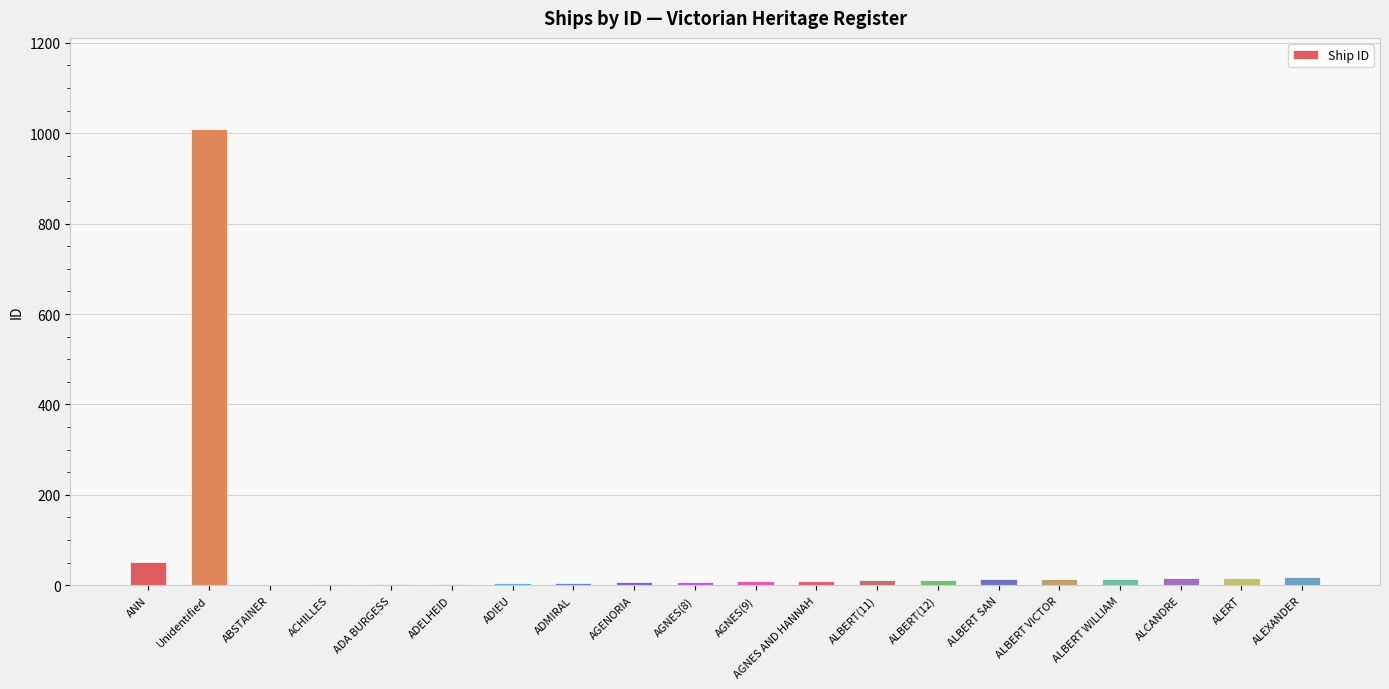

What is the sum of all values?

1231